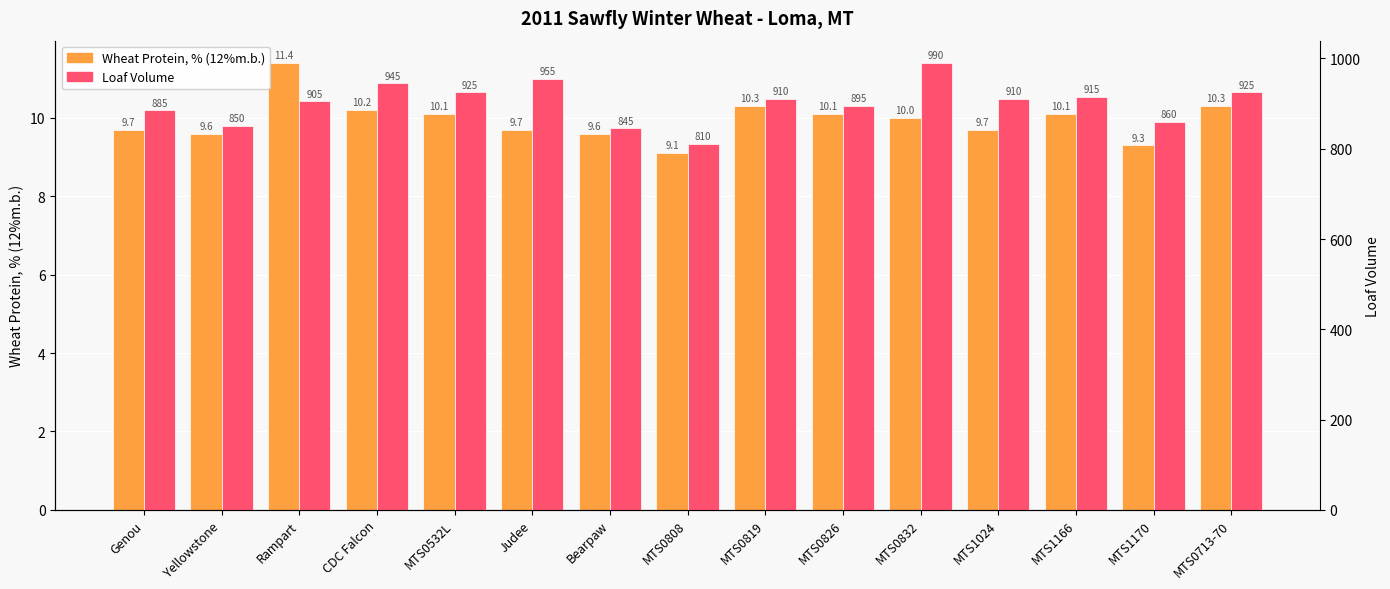

What is the label of the 14th bar from the left?

MTS1170